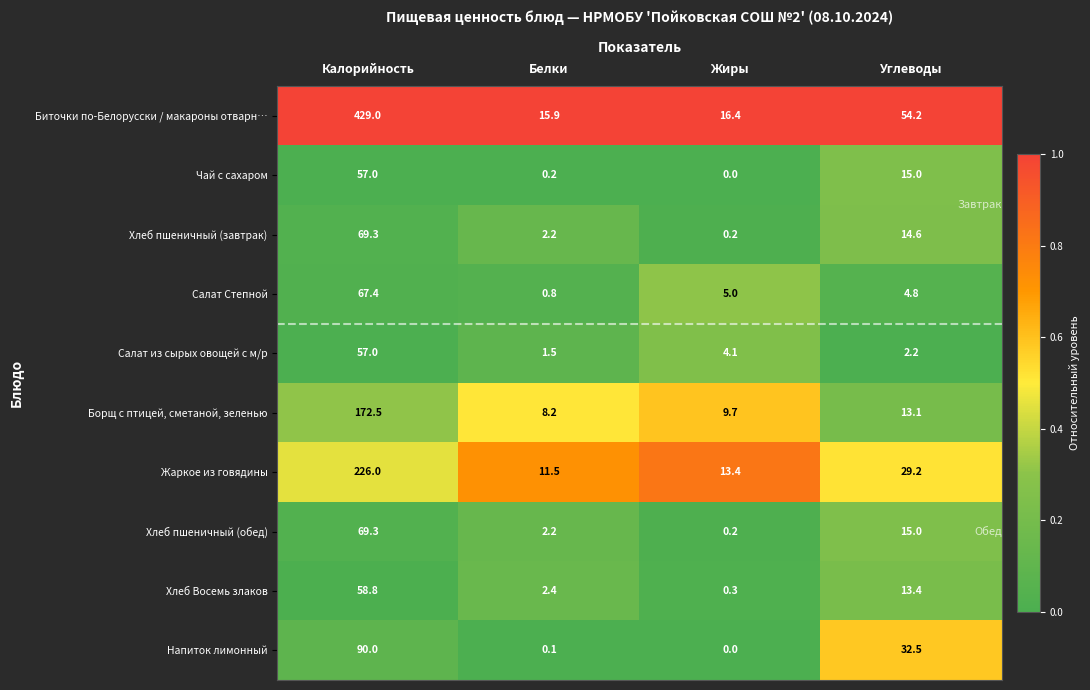

True or false: Напиток лимонный has a value of 90.0 at Калорийность.

True